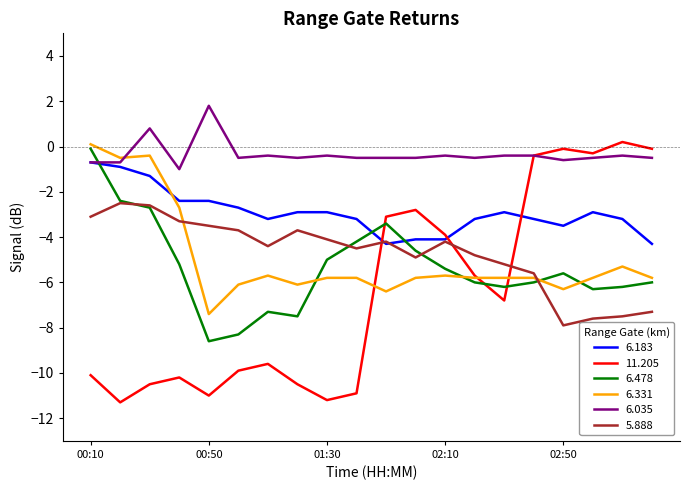

After their last crossing, which series has the higher values: 6.331 or 11.205?

11.205